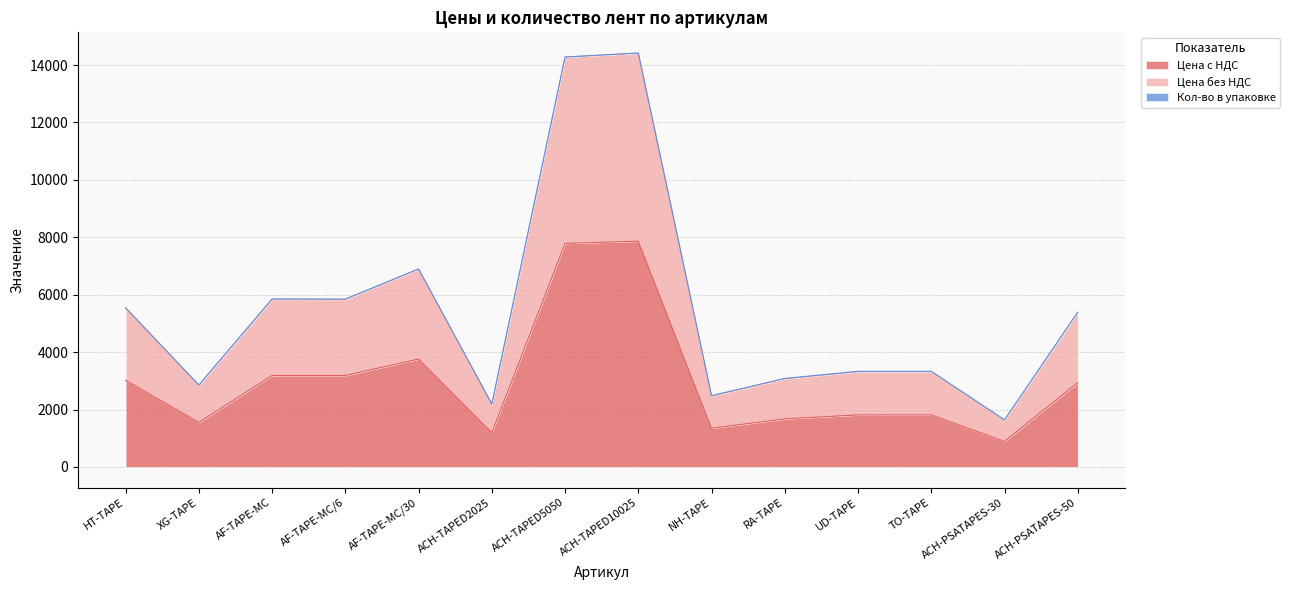

In Цена без НДС, how many points are higher than both neighbors (excluding endpoints)?

2